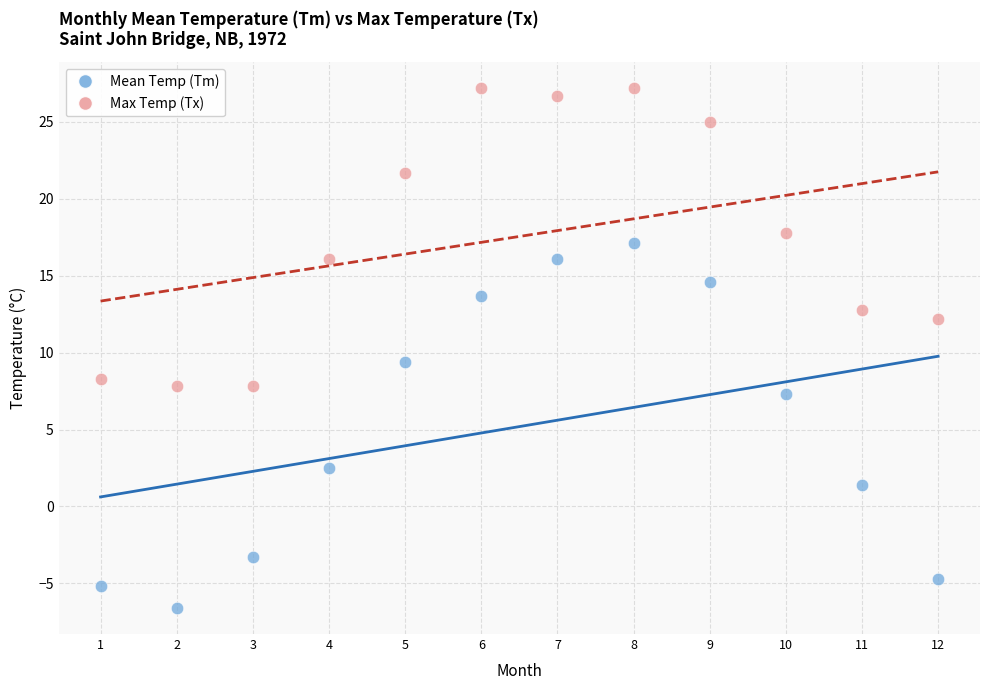

Across all data points, what is the range of X values (max minus min)?

11.0